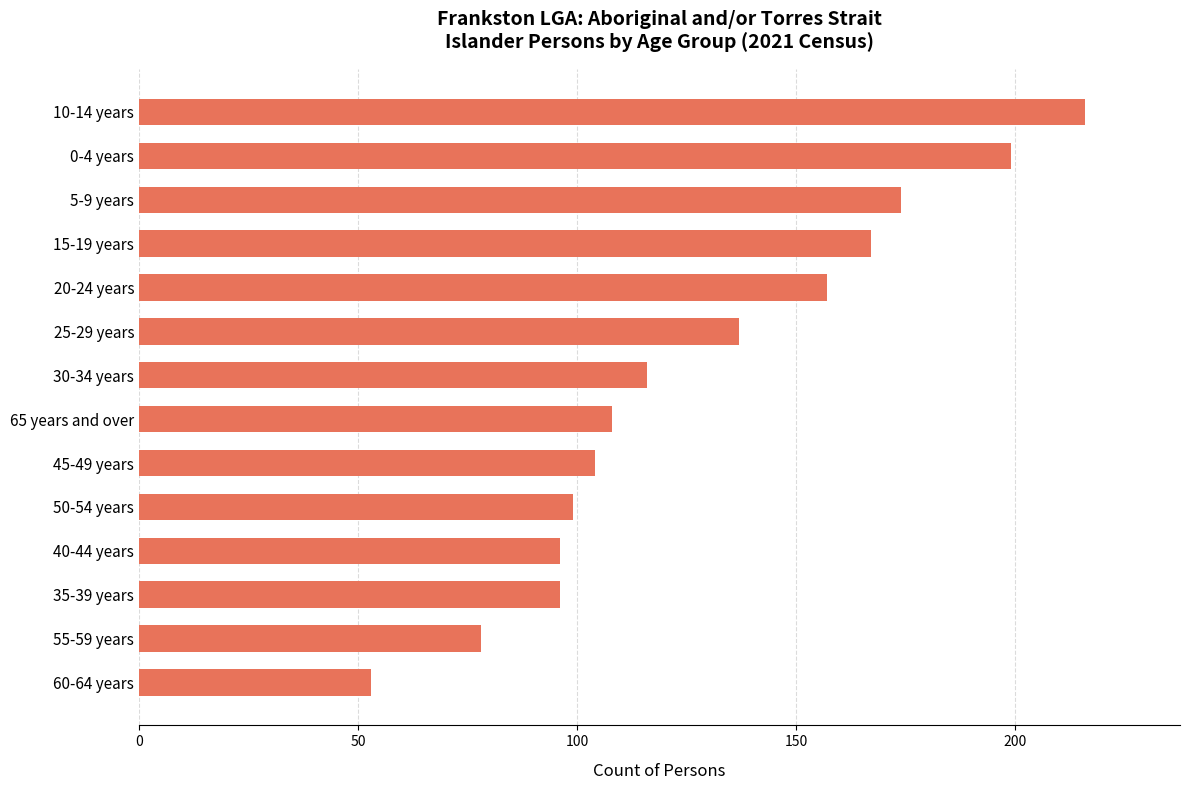

What is the average value?

129